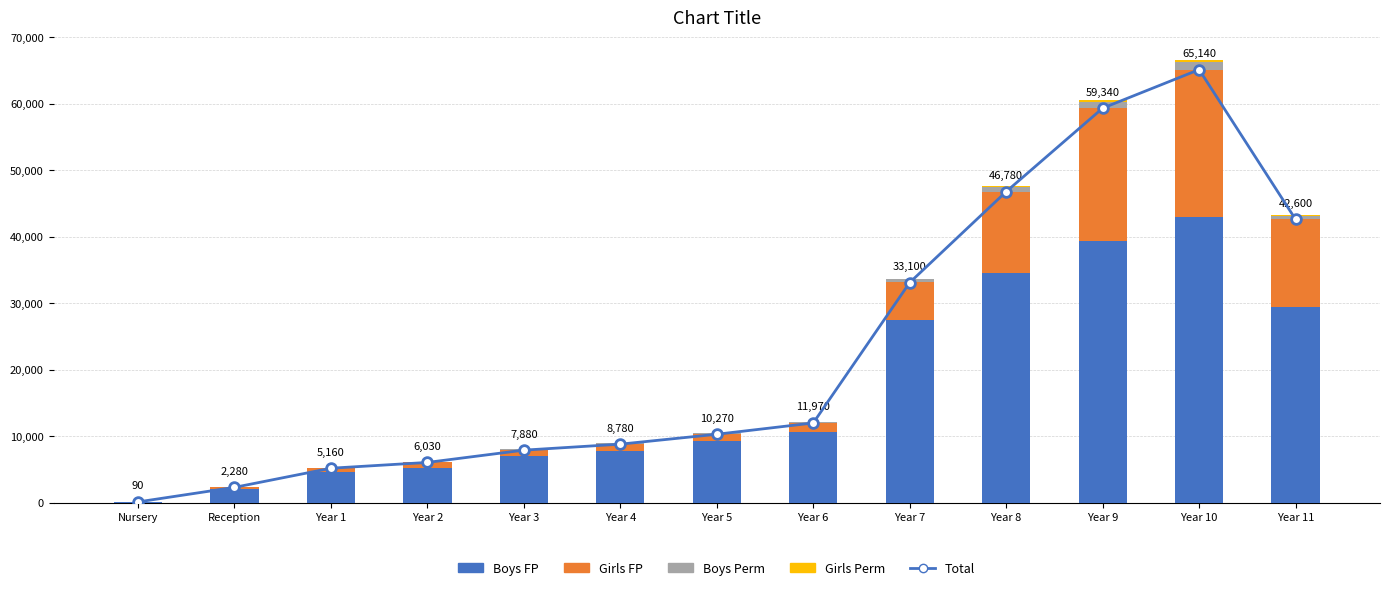

What is the difference between the maximum and minimum values in the Girls Perm series?

380